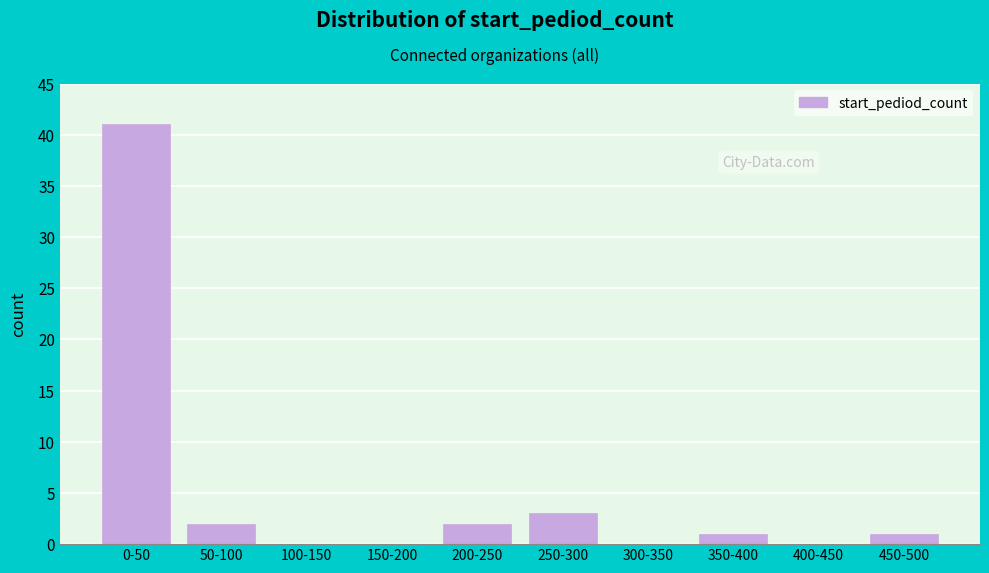

Reading left to right, list all the values displayed in this chart.

0-50=41	50-100=2	100-150=0	150-200=0	200-250=2	250-300=3	300-350=0	350-400=1	400-450=0	450-500=1